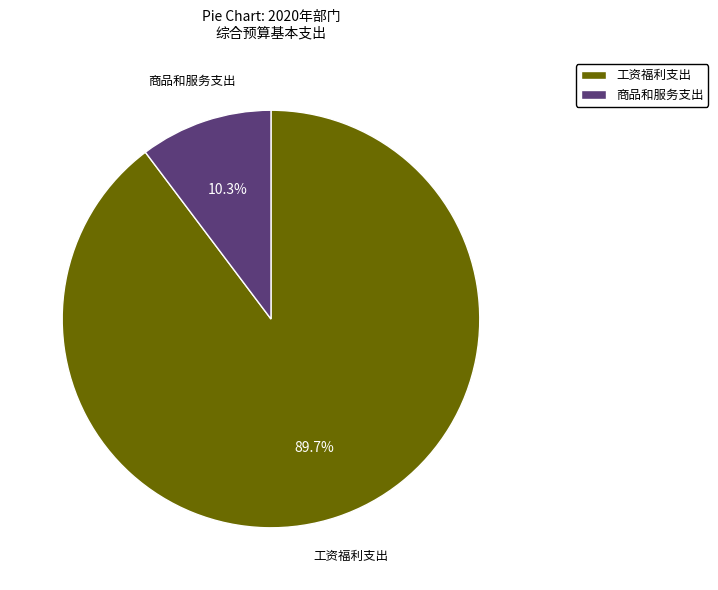

Which slice is the largest?

工资福利支出